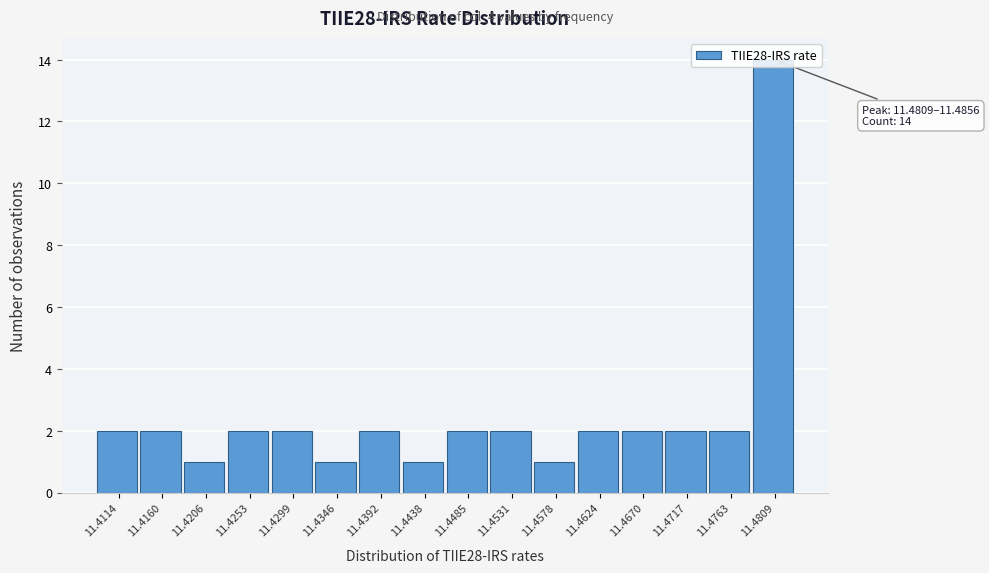

True or false: the data shows 3 at 11.4809.

False